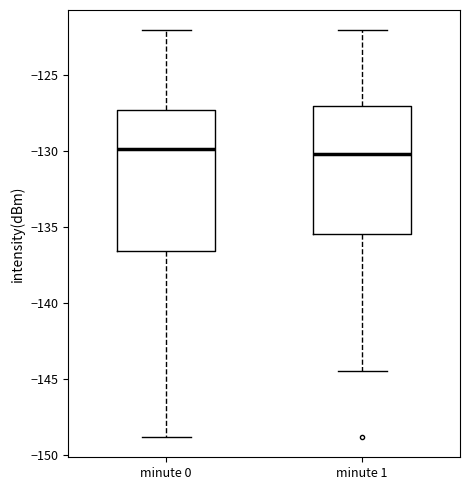

Where does the lower whisker of the box for minute 1 end on the y-axis? The values are not printed on the chart, so give them approximately, as read against the axis.

-144.5